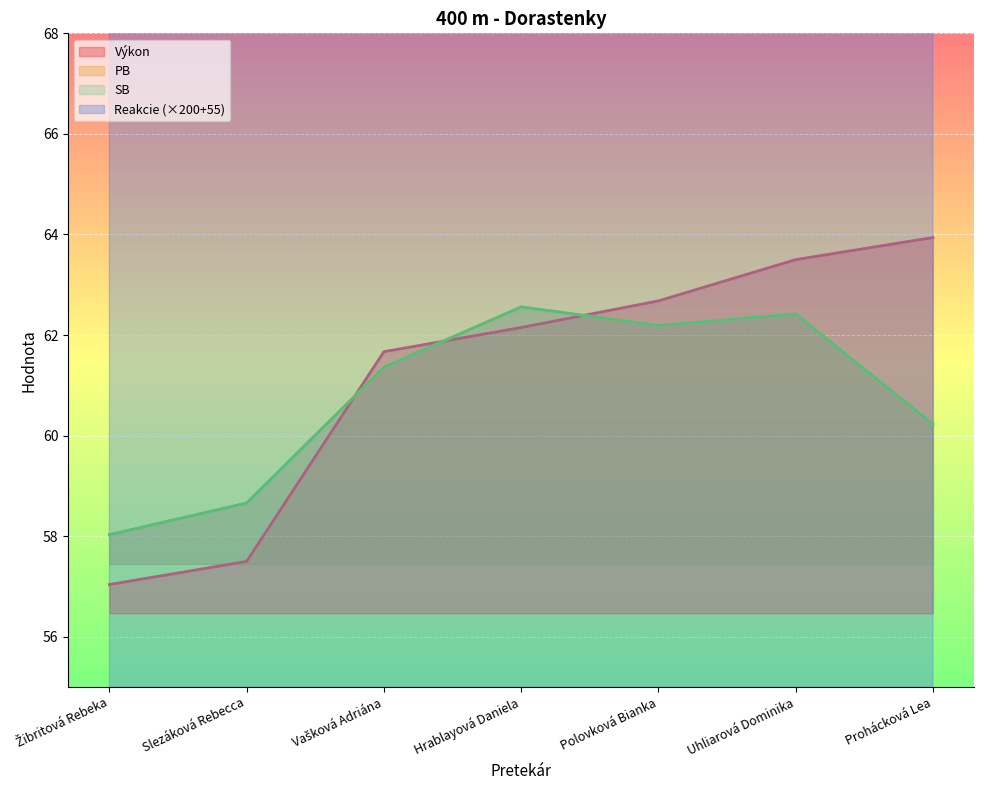

What are all the series names shown in the legend?

Výkon, Reakcie, PB, SB